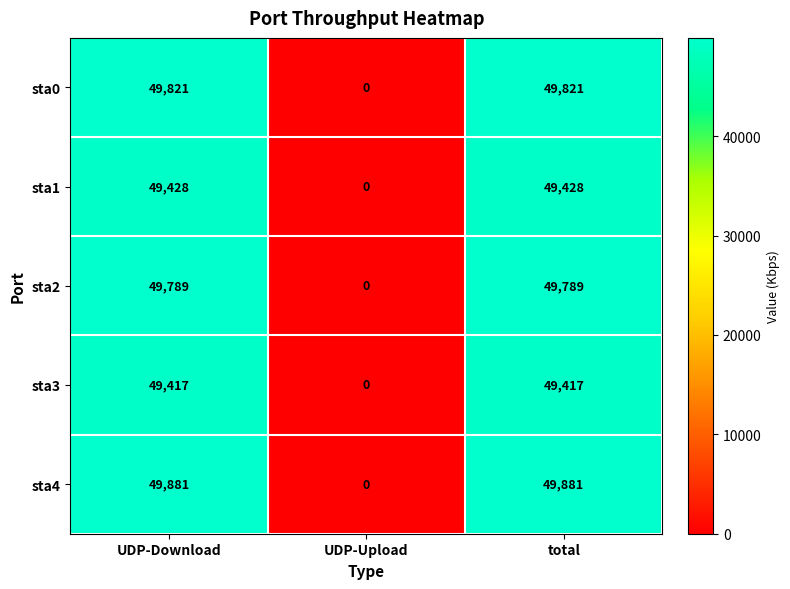

Which series has the largest total across all categories?

sta4